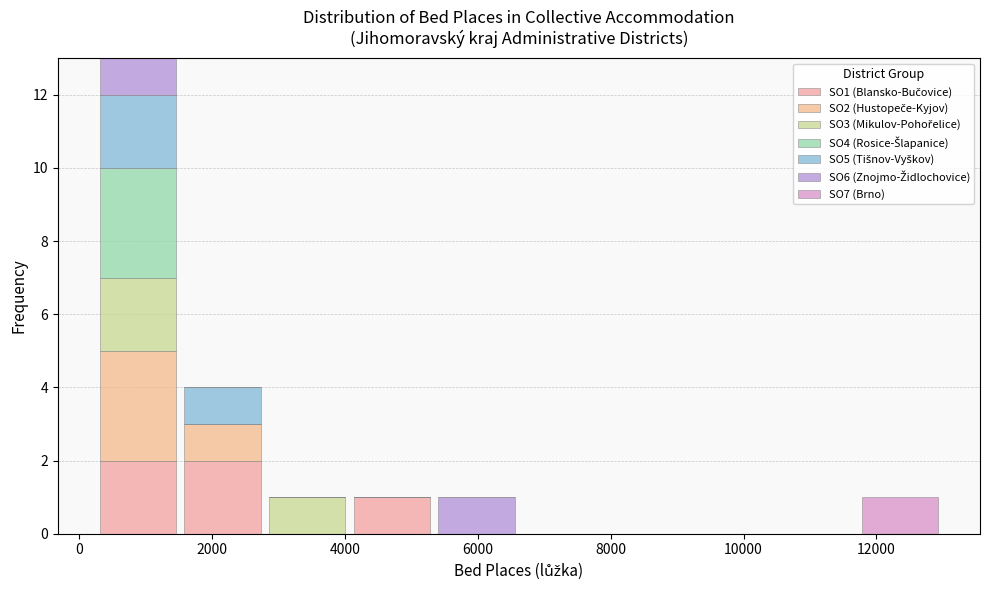

Reading left to right, transcribe this chart: for each stacked bar, give the range it covers on the x-axis and its total height. Neither the bar edges nor the heights are printed on the chart, so give them approximately, as read against the axes.

200 to 1600: 13
1600 to 2800: 4
2800 to 4000: 1
4000 to 5400: 1
5400 to 6600: 1
6600 to 7800: 0
7800 to 9200: 0
9200 to 10400: 0
10400 to 11800: 0
11800 to 13000: 1